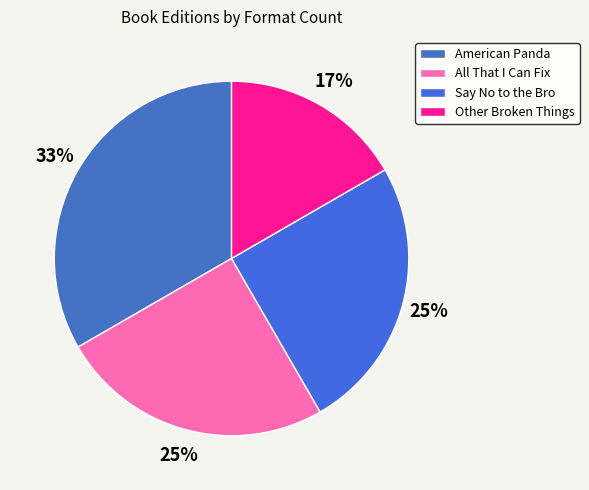

Count the number of slices in the pie.

4